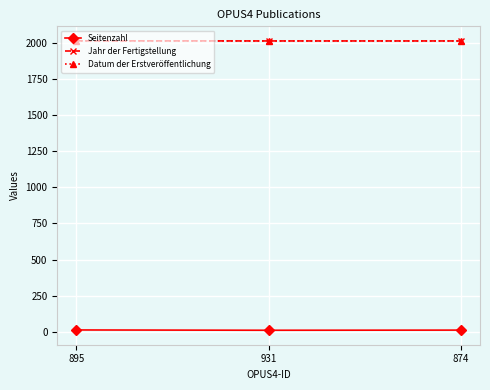

Which series has the widest spread of values?

Seitenzahl